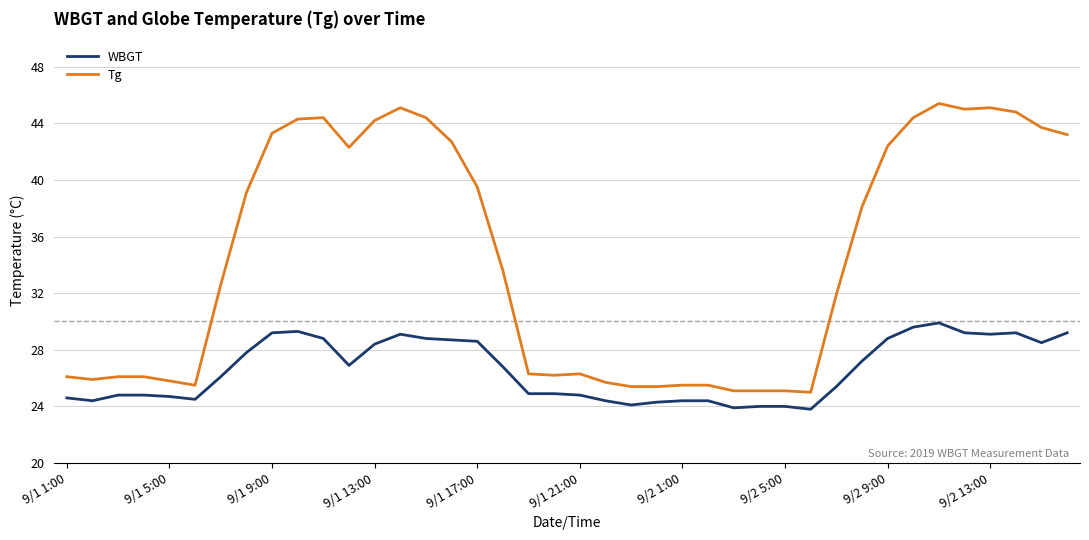

What is the highest value of the WBGT series?

29.9